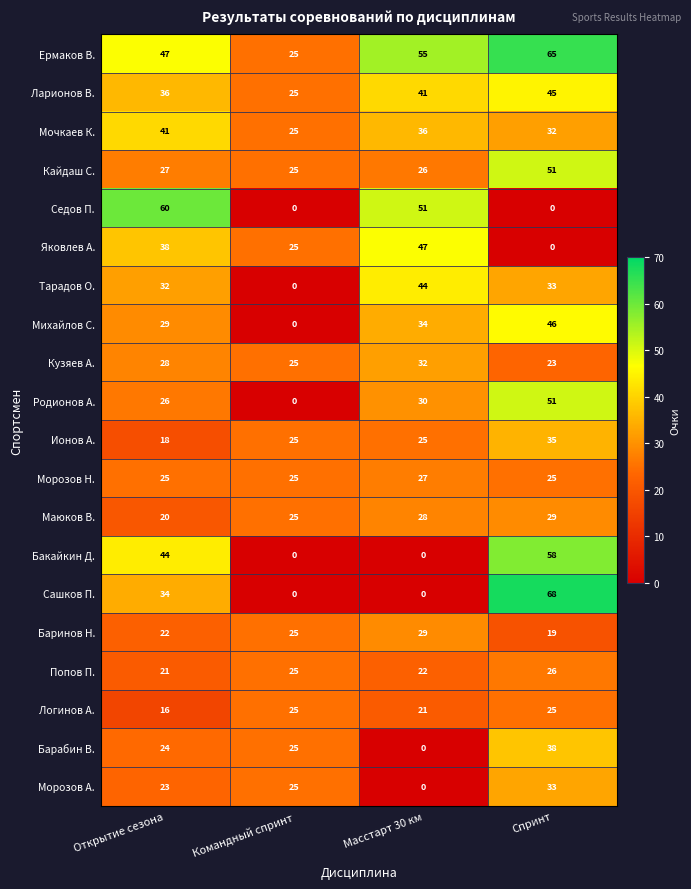

At which category is the sum across all series the highest?

Спринт